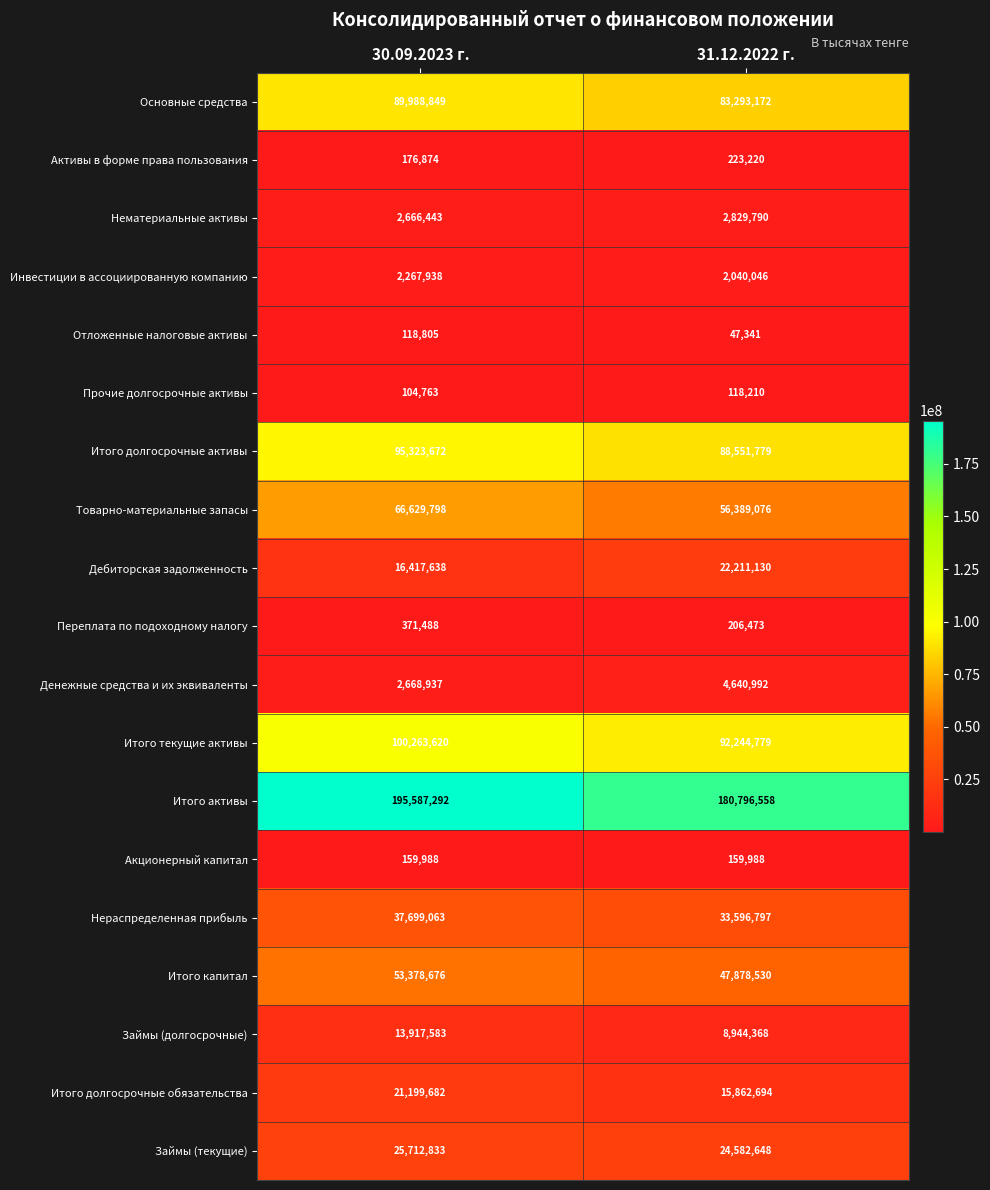

The Займы (текущие) series shows 11337150 at 30.09.2023 г.. True or false?

False